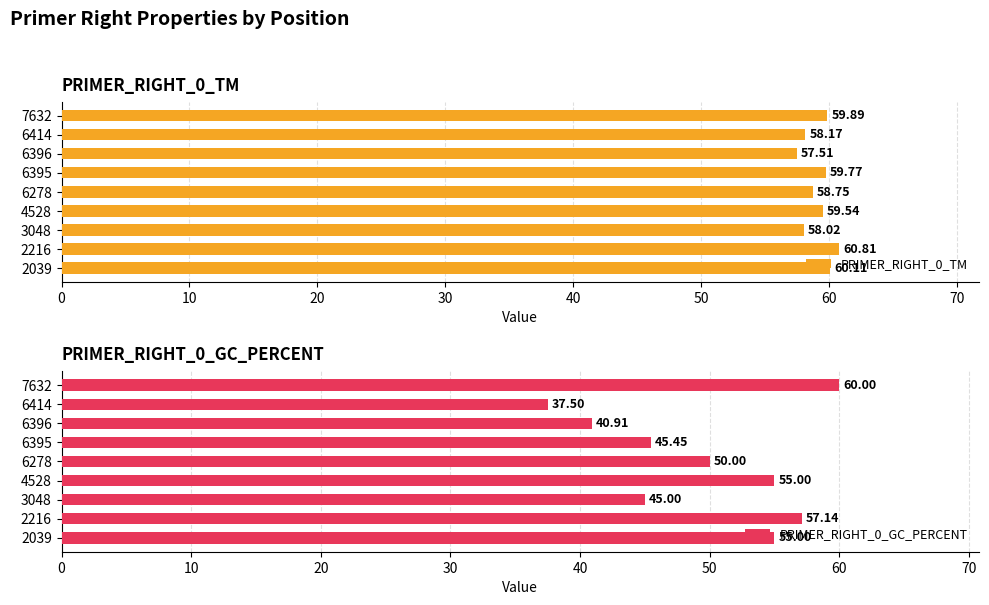

What is the average value of the PRIMER_RIGHT_0_TM series?

59.2